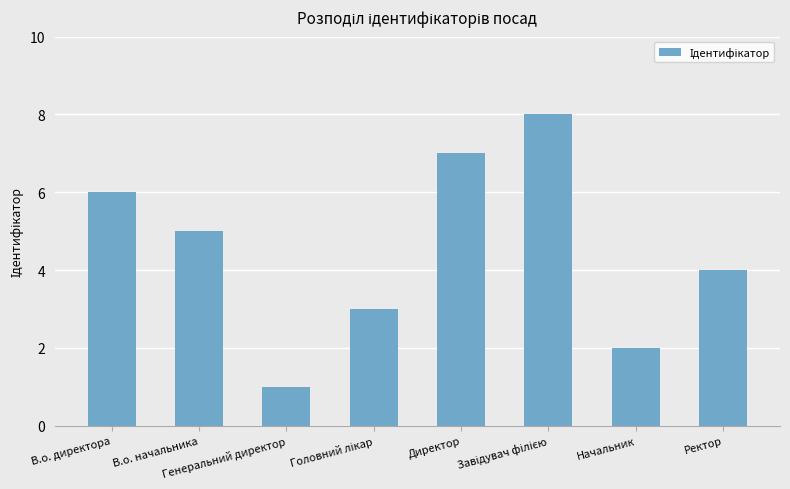

What is the difference between the maximum and minimum values?

7